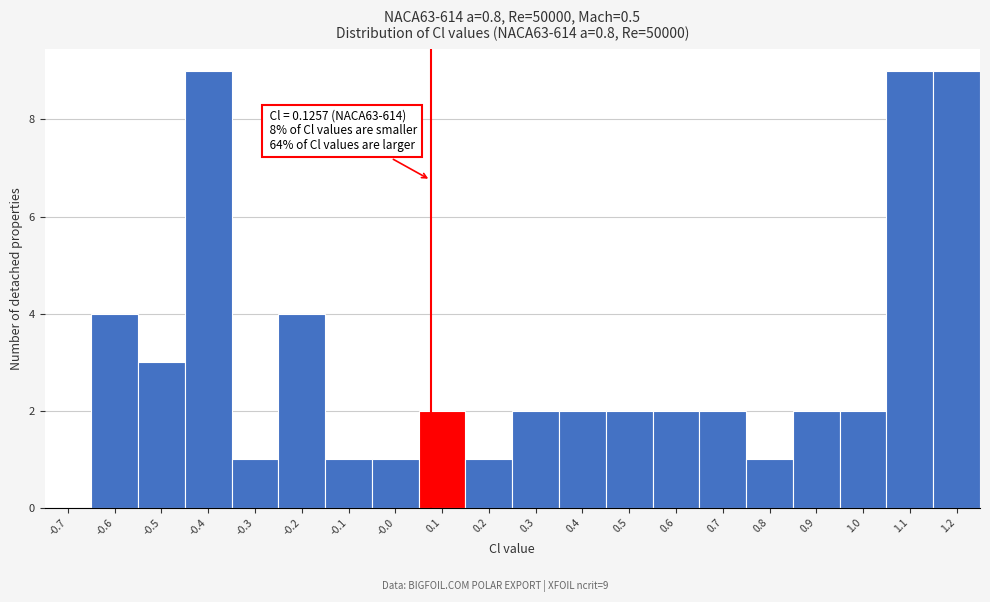

Reading left to right, transcribe all the data shown in this chart.

-0.7=0	-0.6=4	-0.5=3	-0.4=9	-0.3=1	-0.2=4	-0.1=1	-0.0=1	0.1=2	0.2=1	0.3=2	0.4=2	0.5=2	0.6=2	0.7=2	0.8=1	0.9=2	1.0=2	1.1=9	1.2=9